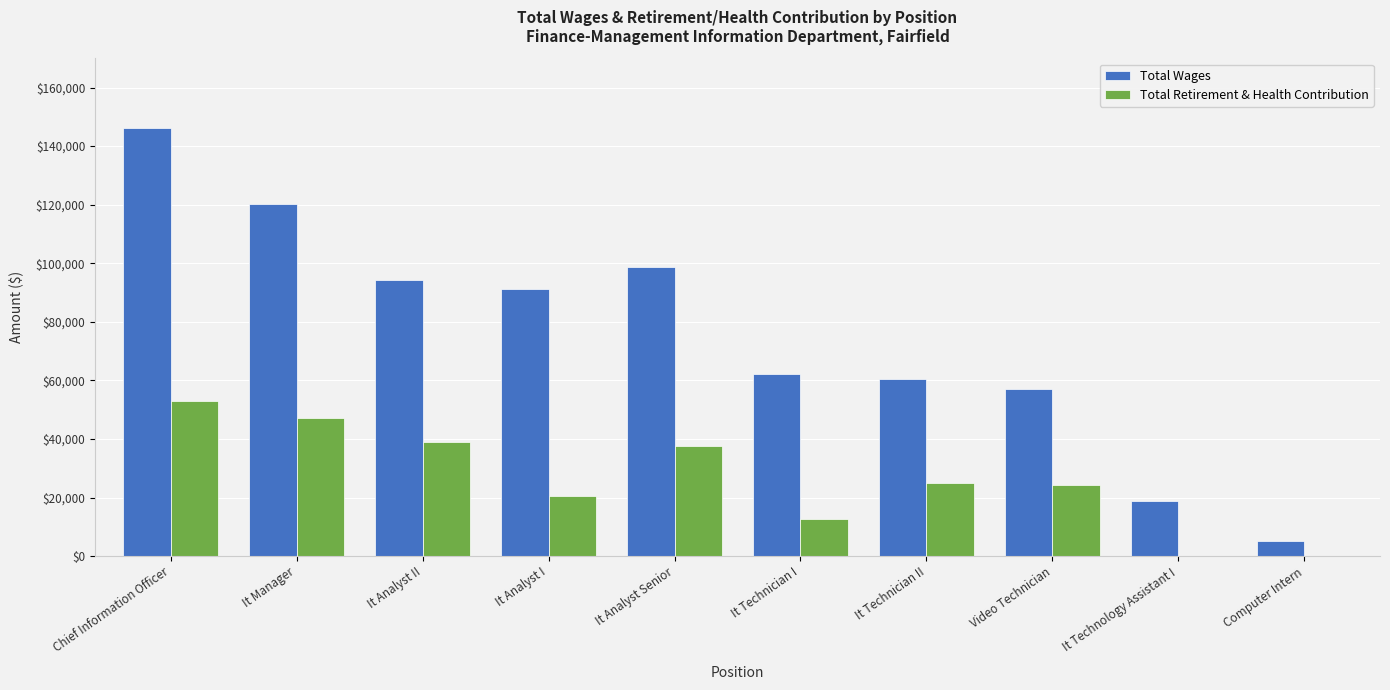

What is the difference between the Total Wages values at It Technician I and Computer Intern?

56861.0